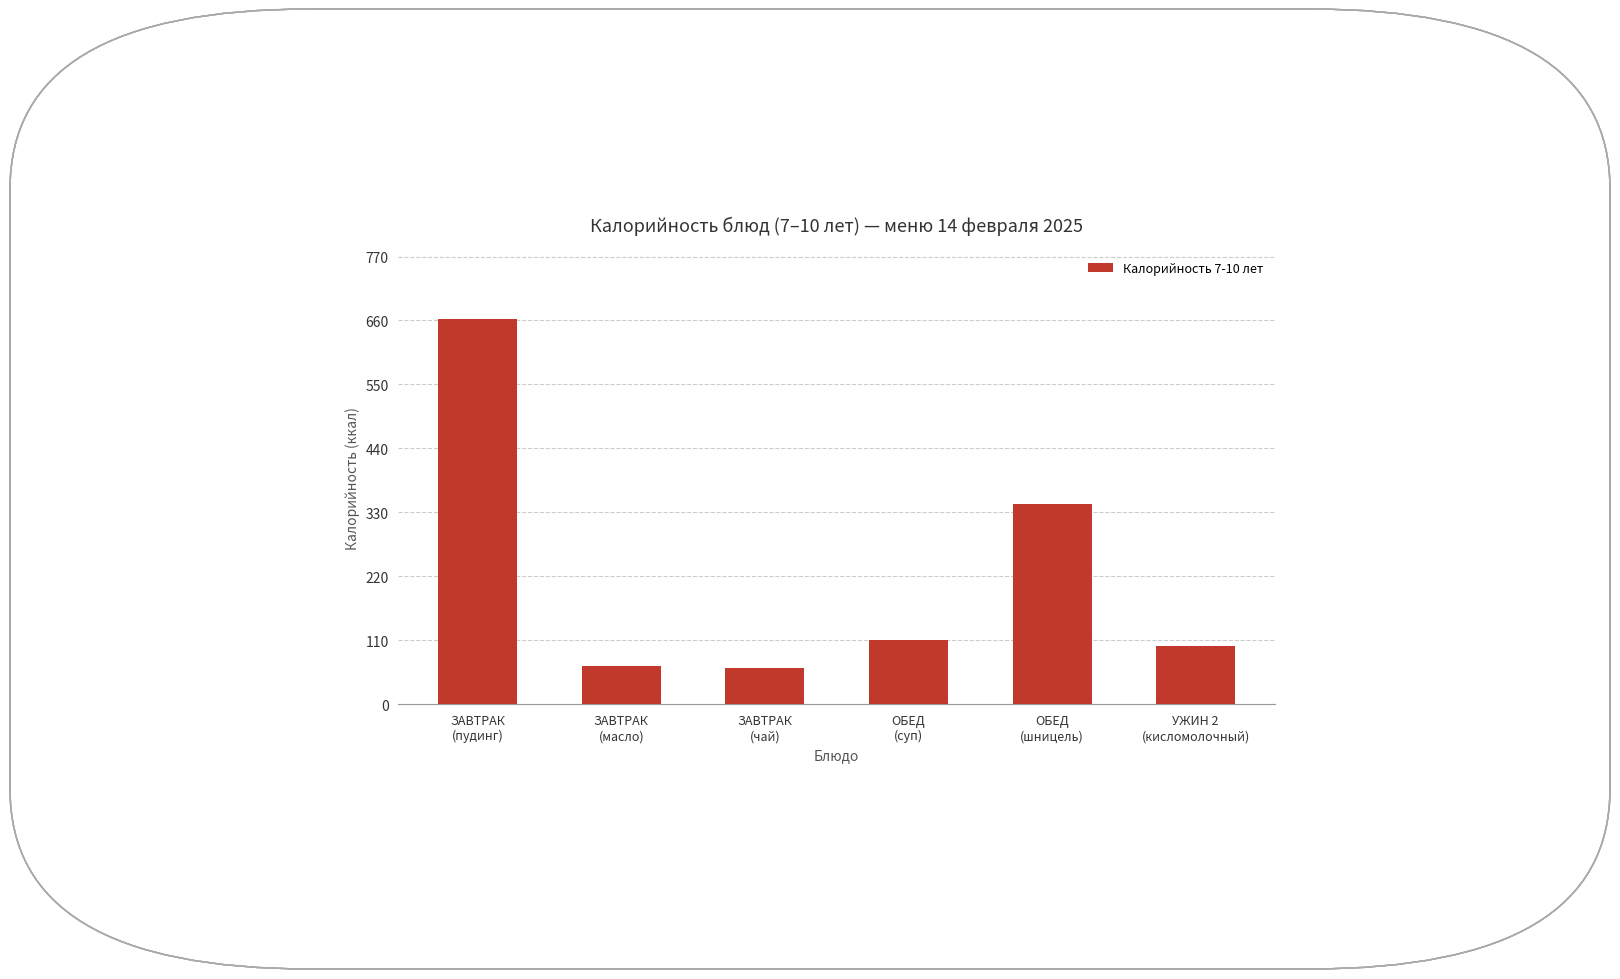

Which has a higher value, УЖИН 2
(кисломолочный) or ЗАВТРАК
(пудинг)?

ЗАВТРАК
(пудинг)